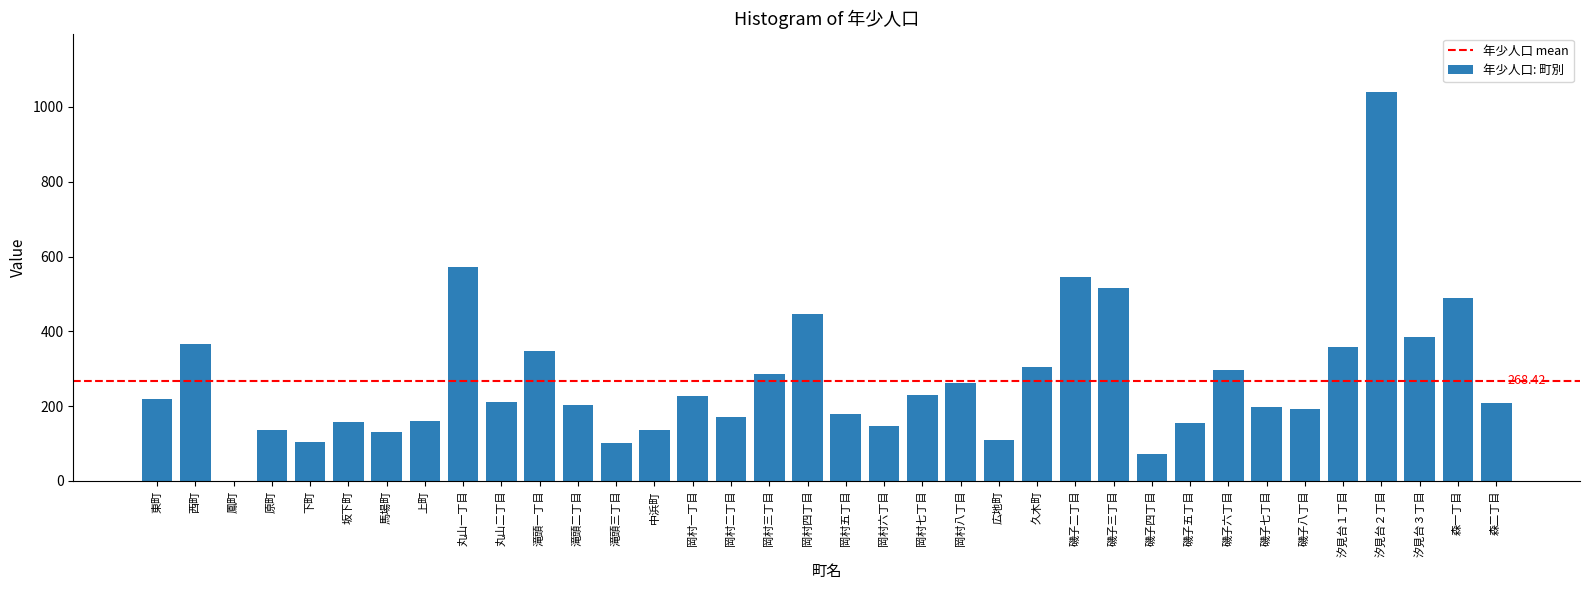

What is the sum of all values?

9663